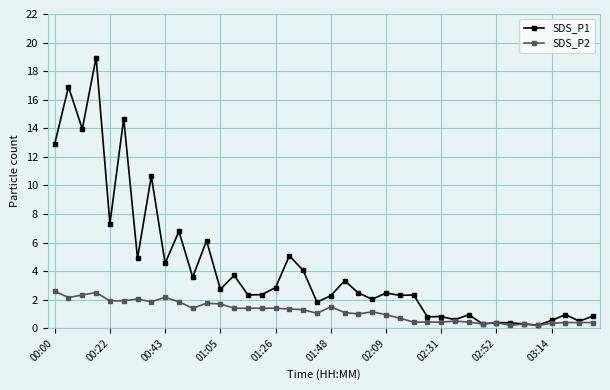

Which series has the largest total across all categories?

SDS_P1